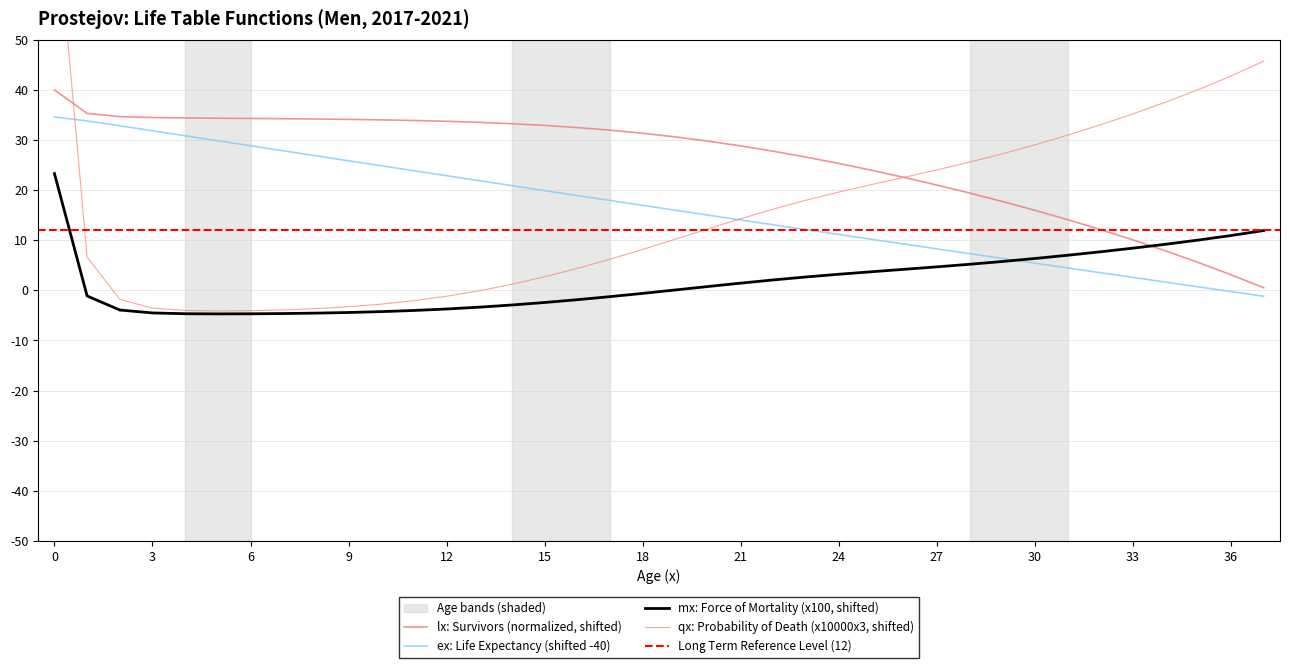

What is the average value of the qx series?

15.3